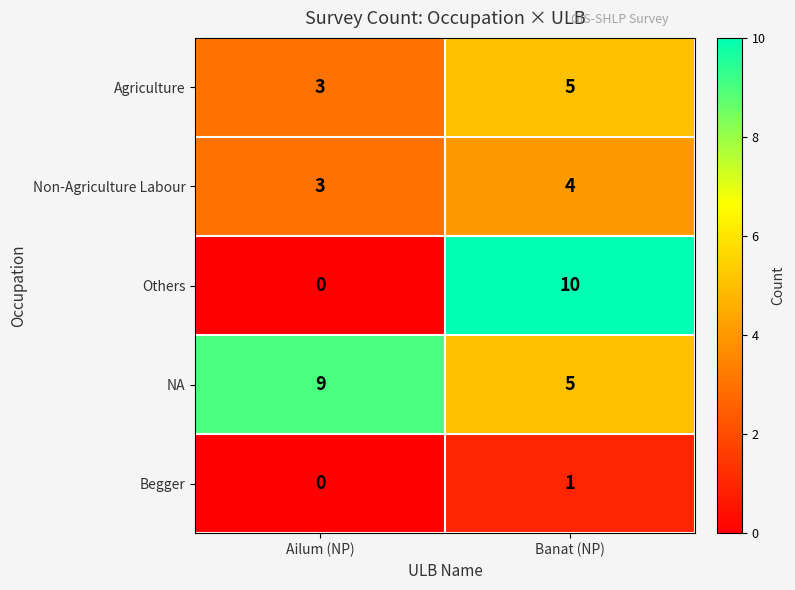

Reading left to right, what are all the values shown in this chart?

Agriculture: Ailum (NP)=3	Banat (NP)=5
Non-Agriculture Labour: Ailum (NP)=3	Banat (NP)=4
Others: Ailum (NP)=0	Banat (NP)=10
NA: Ailum (NP)=9	Banat (NP)=5
Begger: Ailum (NP)=0	Banat (NP)=1